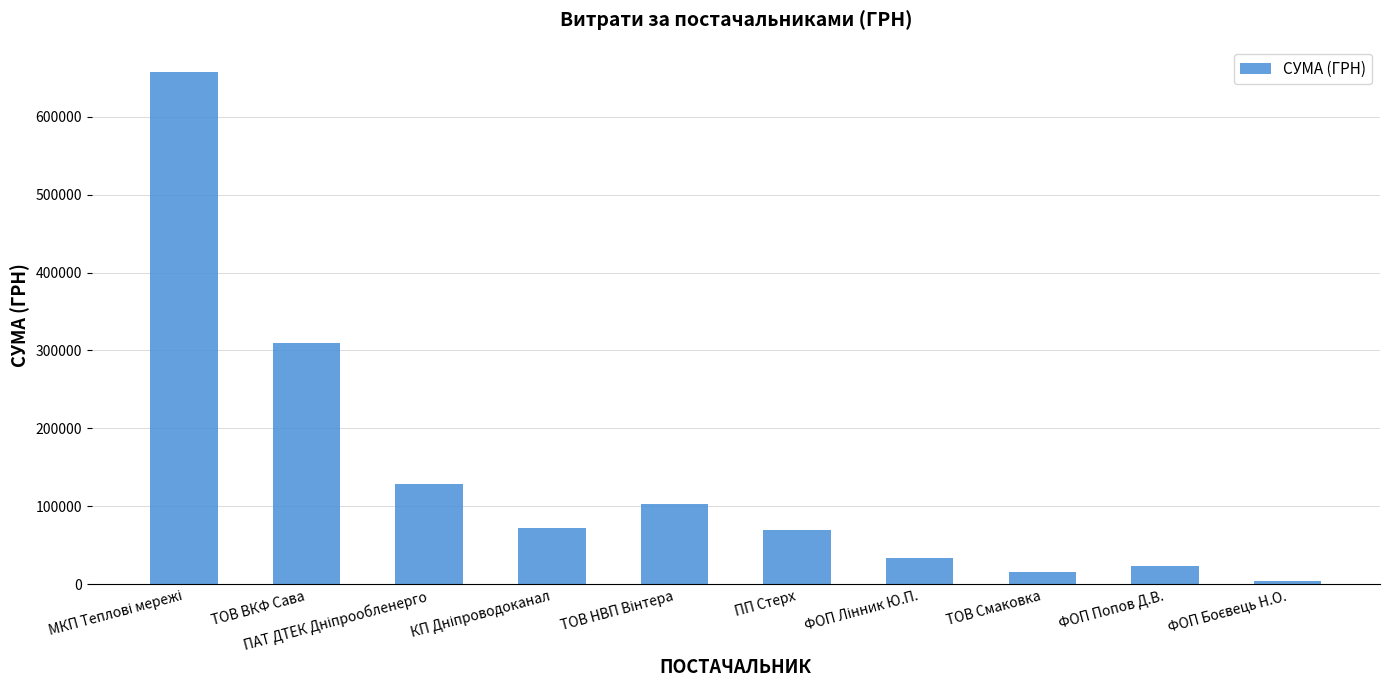

Is it true that the value at ТОВ ВКФ Сава is 309055.1?

True